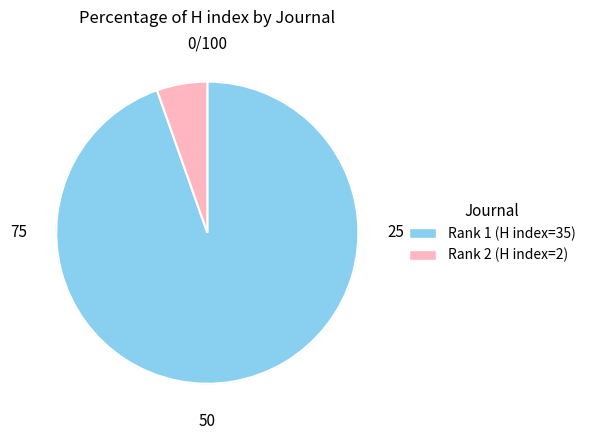

To the nearest percent, what portion does Journal of Technology Management and Innovation represent?

95%